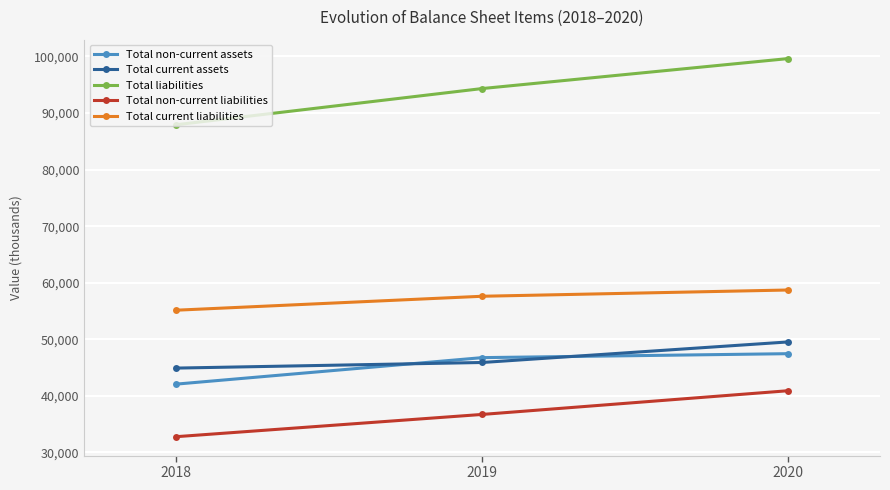

True or false: Total liabilities has a value of 94328 at 2019.

True